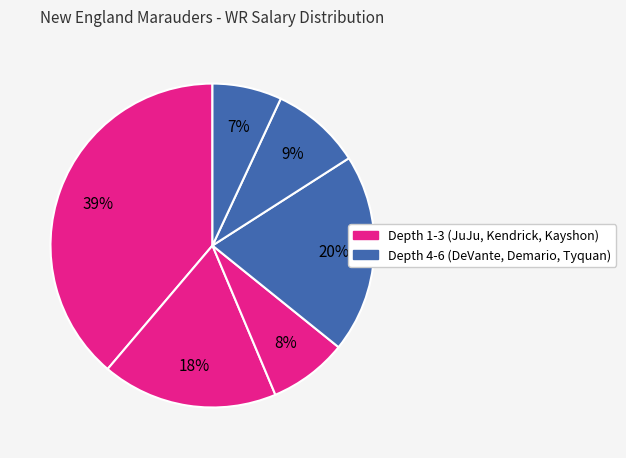

How many slices are in this pie chart?

6